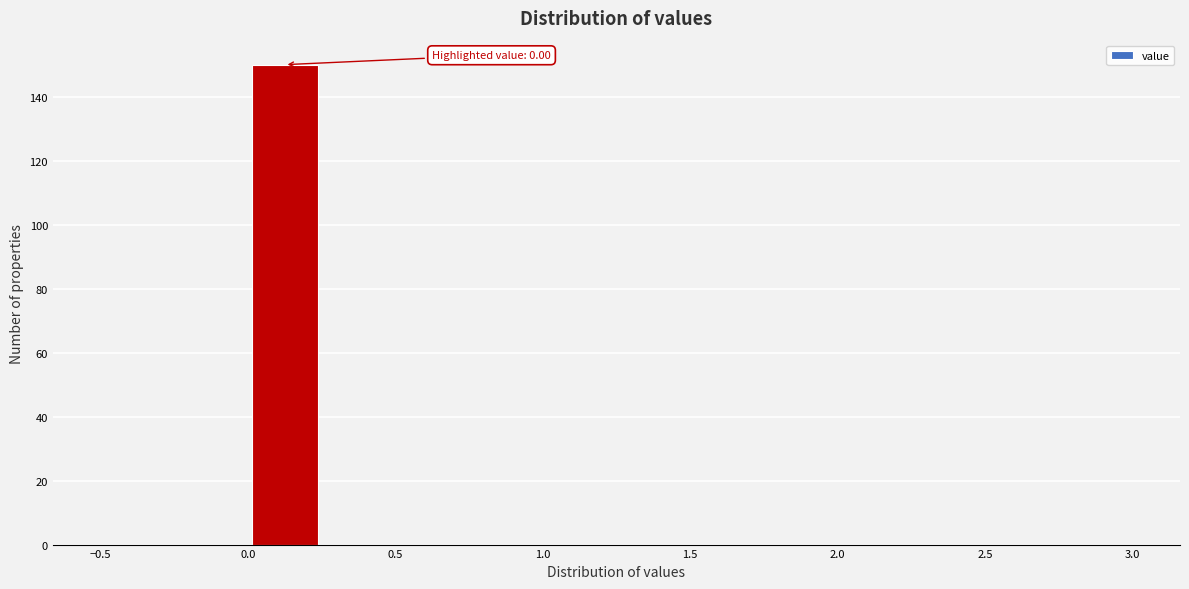

Over which range of the x-axis is the bar tallest?

0.00 to 0.25